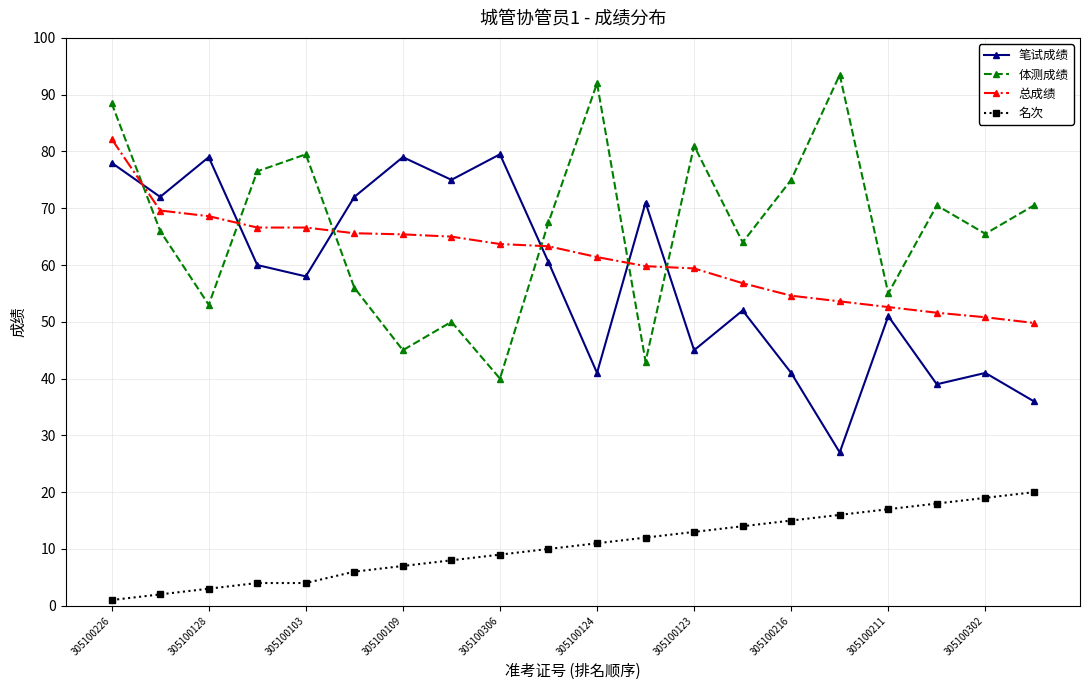

Which series has the largest total across all categories?

体测成绩